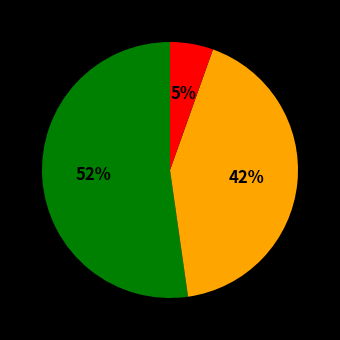

To the nearest percent, what is the average slice percentage?

33%